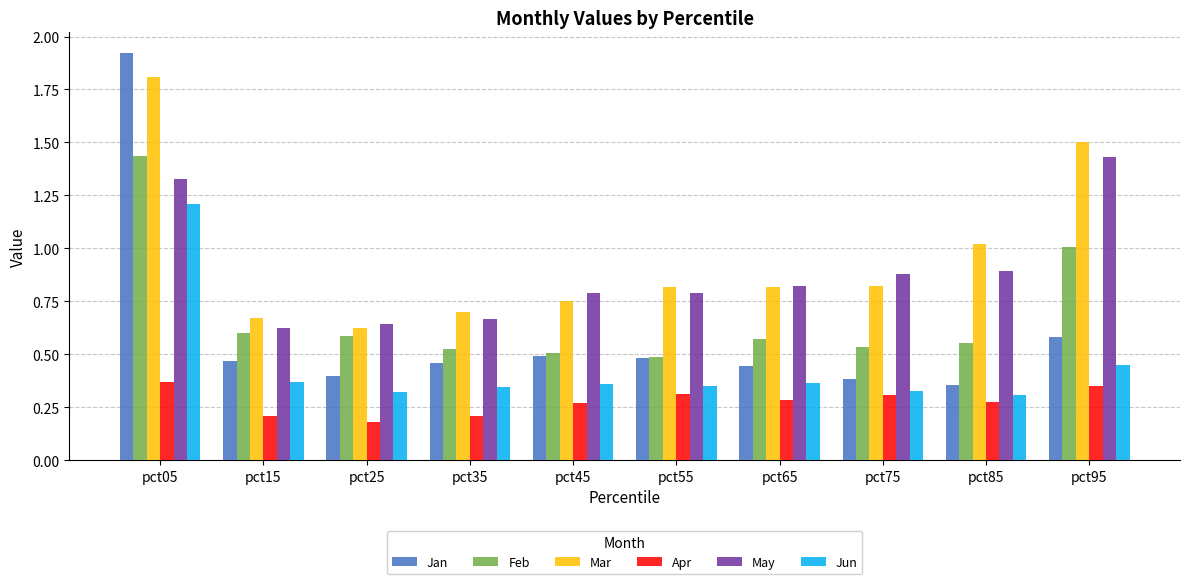

What is the difference between the Jun values at pct05 and pct55?

0.9